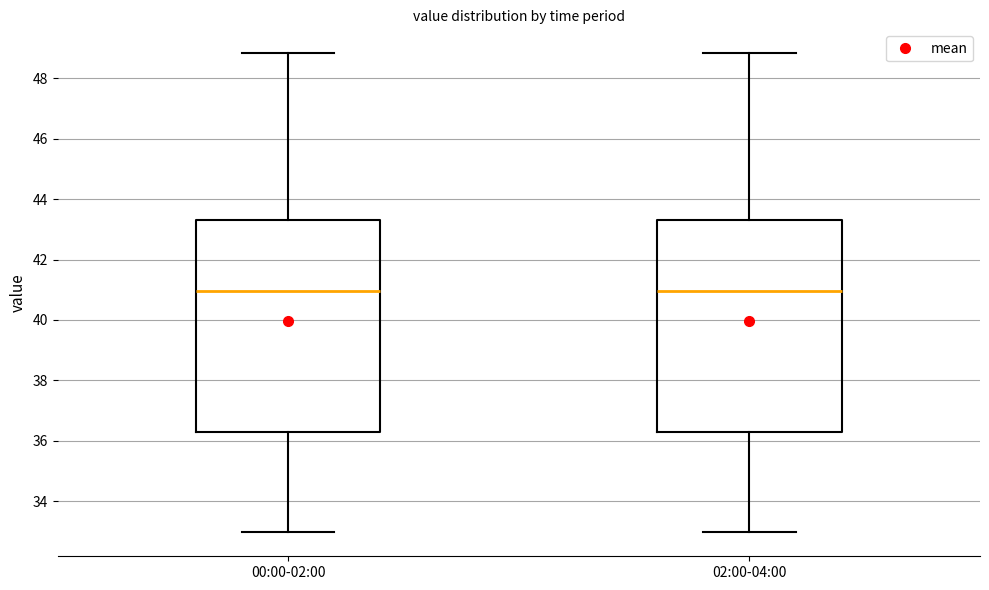

Reading left to right, transcribe this box plot: for each box, give where its median line is, the range the box spans, and where its two whiskers end, as read against the y-axis. The values are not printed on the chart, so give them approximately, as read against the axis.

00:00-02:00: median 41.0, box 36.4 to 43.4, whiskers 33.0 to 48.8
02:00-04:00: median 41.0, box 36.4 to 43.4, whiskers 33.0 to 48.8